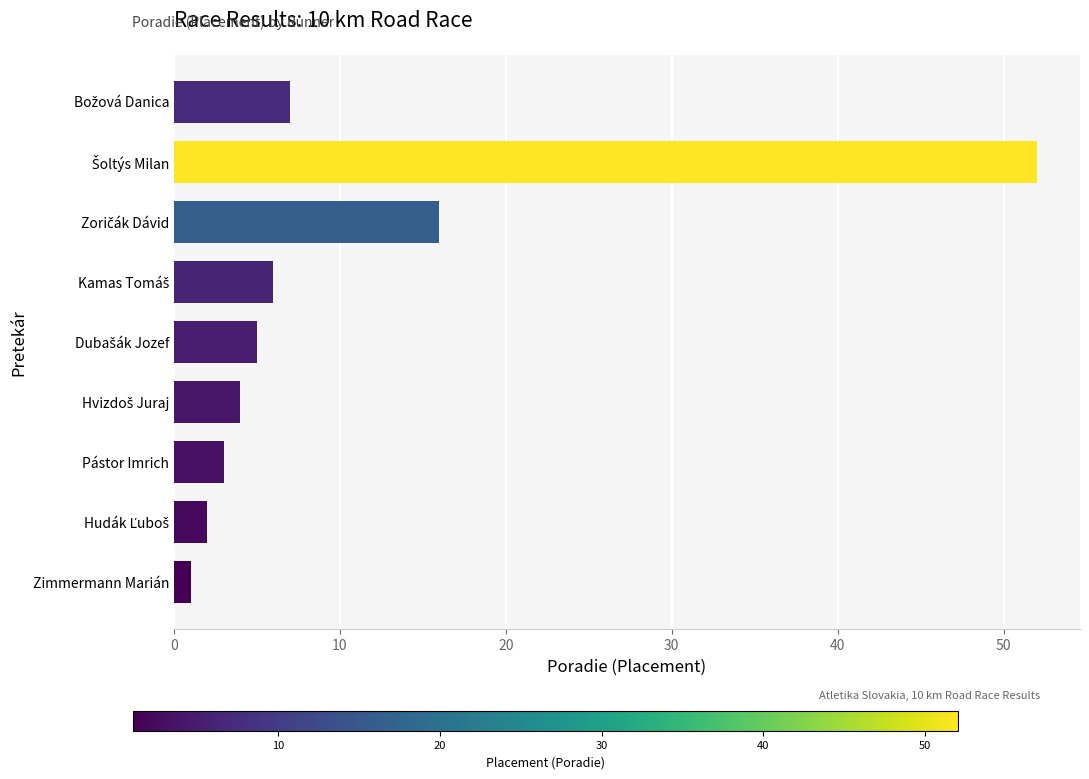

Between Pástor Imrich and Zimmermann Marián, which is larger?

Pástor Imrich